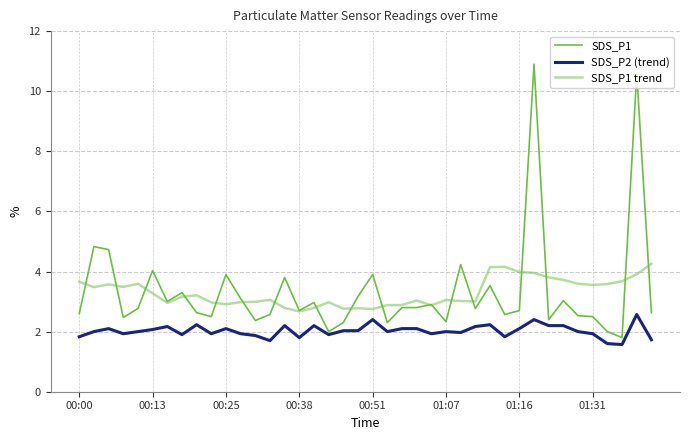

How many categories are shown in the chart?

40